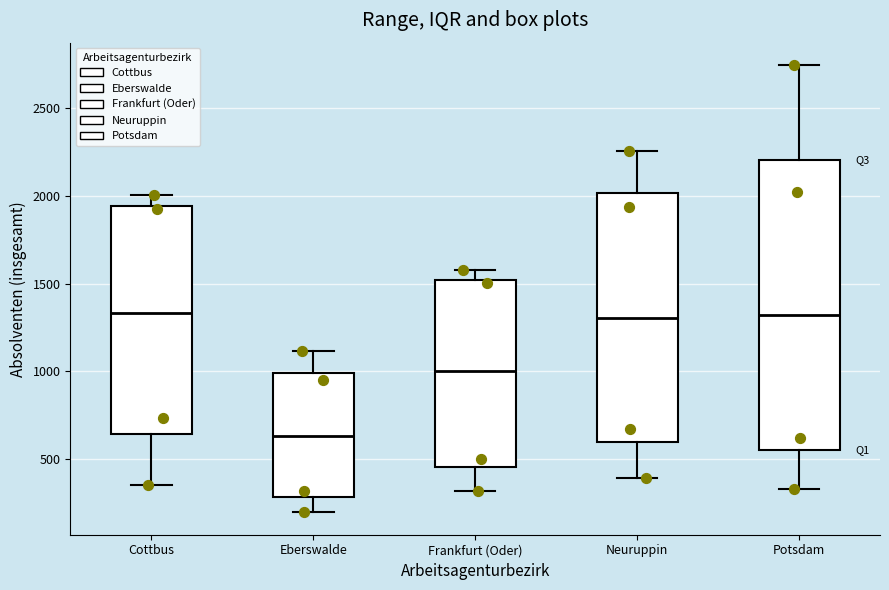

Where does the upper whisker of the box for Frankfurt (Oder) end on the y-axis? The values are not printed on the chart, so give them approximately, as read against the axis.

1600